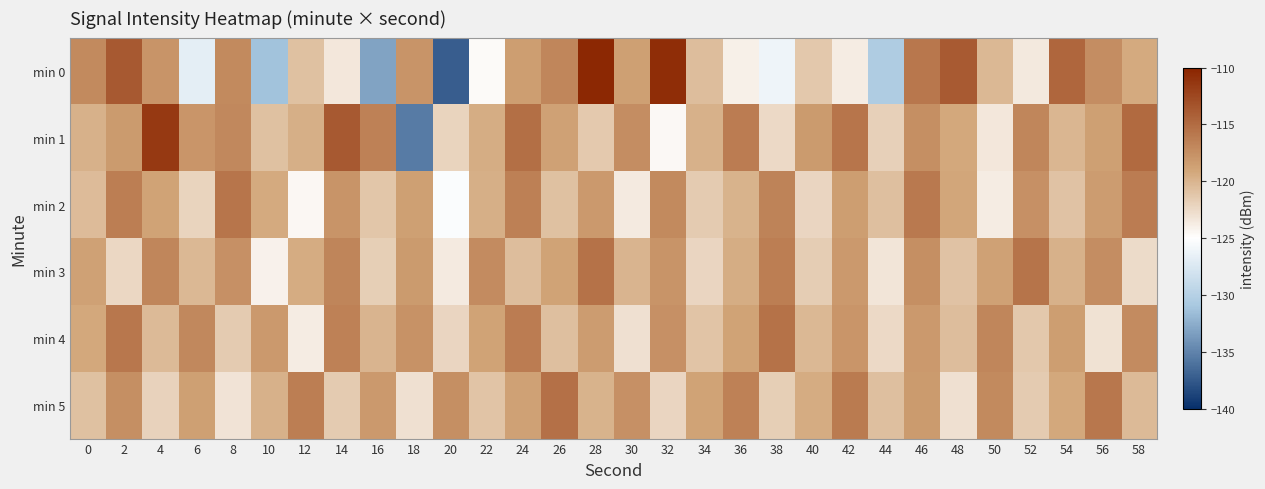

Between 2 and 4, which series saw the biggest shift?

min 1